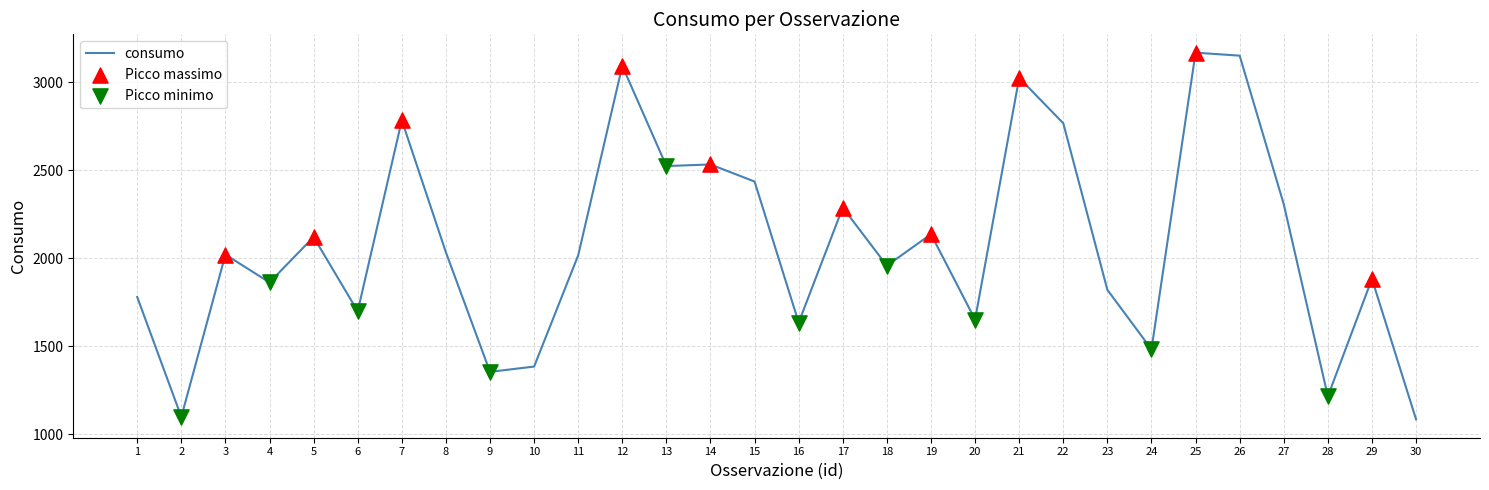

What is the ratio of the value at 24 to the value at 29?

0.8